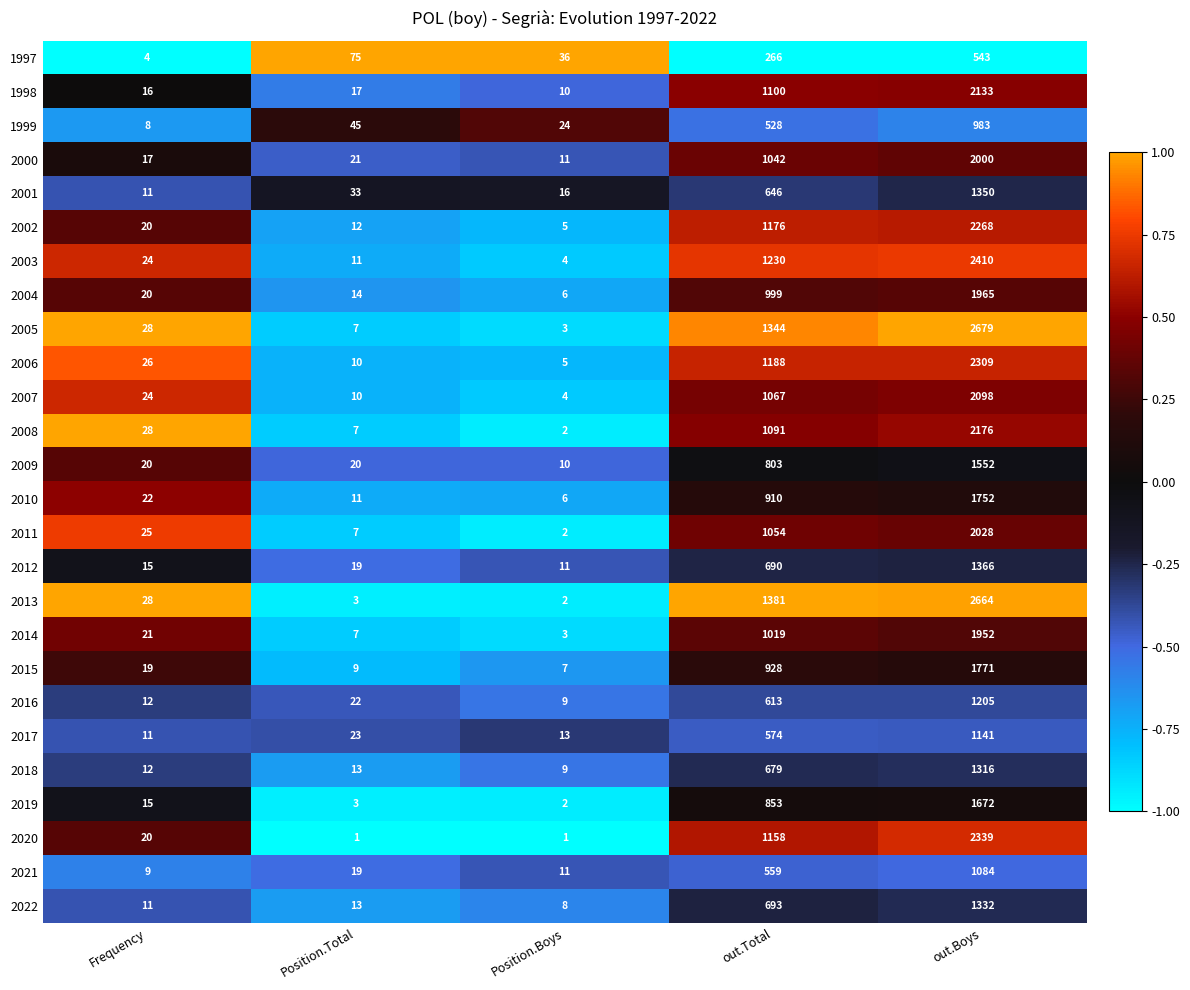

What is the difference between the highest and lowest values at out.Total?

1115